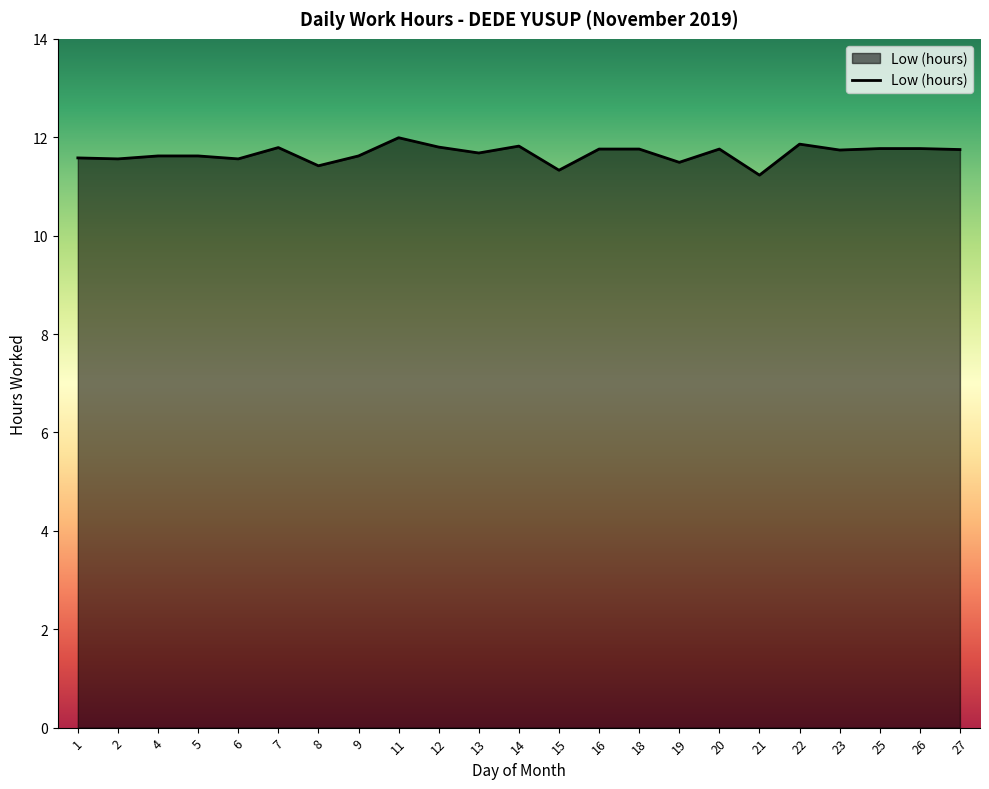

What is the smallest value displayed?

11.2